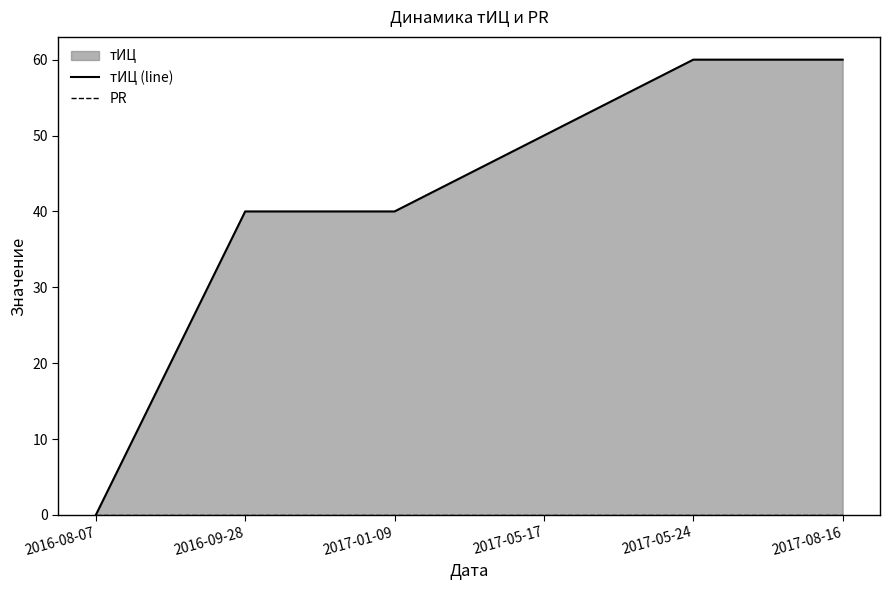

List the labels in order of тИЦ (line) value, largest first.

2017-05-24, 2017-08-16, 2017-05-17, 2016-09-28, 2017-01-09, 2016-08-07